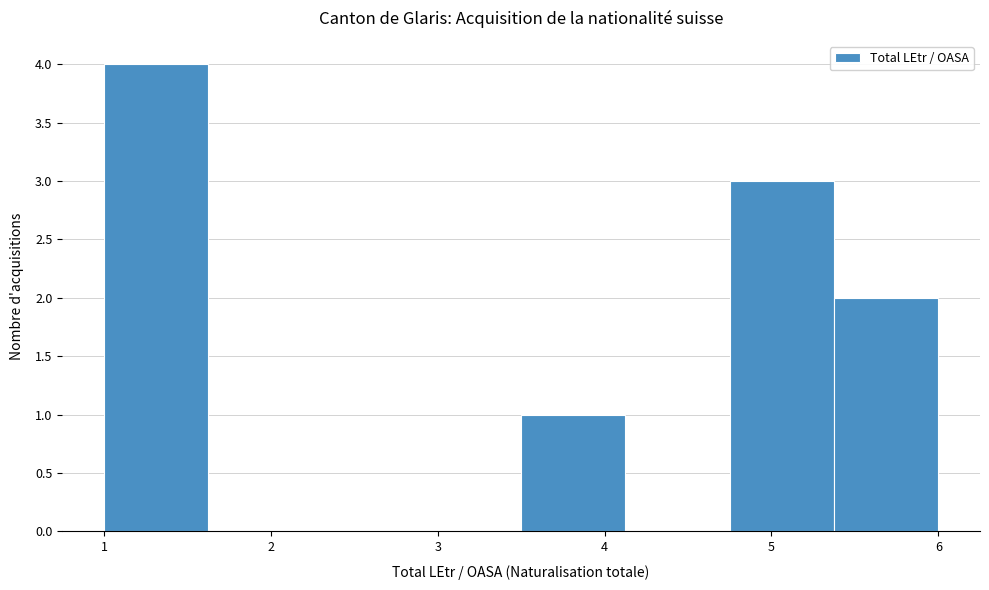

Reading left to right, transcribe this chart: for each bar, give the range it covers on the x-axis and its height. Neither the bar edges nor the heights are printed on the chart, so give them approximately, as read against the axes.

1.0 to 1.6: 4
1.6 to 2.3: 0
2.3 to 2.9: 0
2.9 to 3.5: 0
3.5 to 4.1: 1
4.1 to 4.8: 0
4.8 to 5.4: 3
5.4 to 6.0: 2